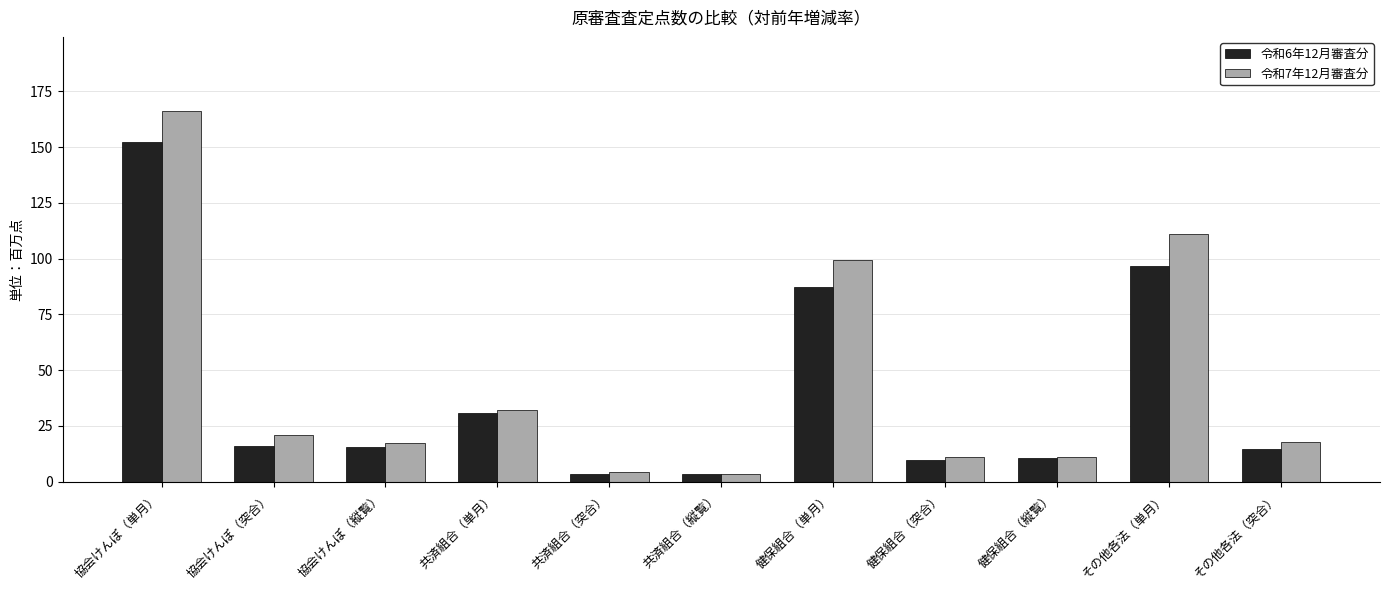

True or false: 令和6年12月審査分 has a value of 44.7 at 健保組合（単月）.

False